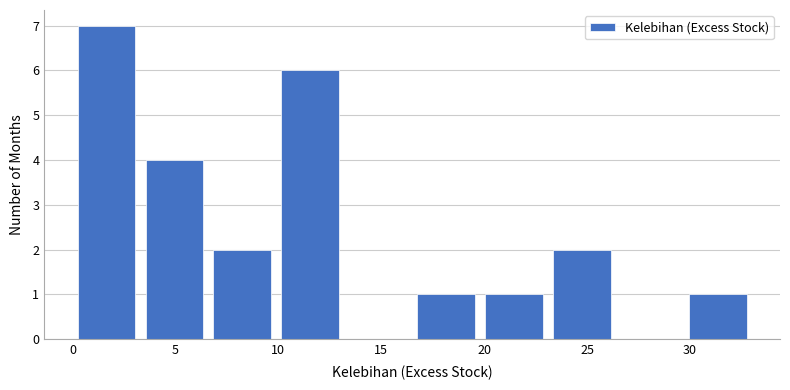

Reading left to right, transcribe this chart: for each bar, give the range it covers on the x-axis and its height. Neither the bar edges nor the heights are printed on the chart, so give them approximately, as read against the axes.

0.0 to 3.3: 7
3.3 to 6.6: 4
6.6 to 9.9: 2
9.9 to 13.2: 6
13.2 to 16.5: 0
16.5 to 19.8: 1
19.8 to 23.1: 1
23.1 to 26.4: 2
26.4 to 29.7: 0
29.7 to 33.0: 1